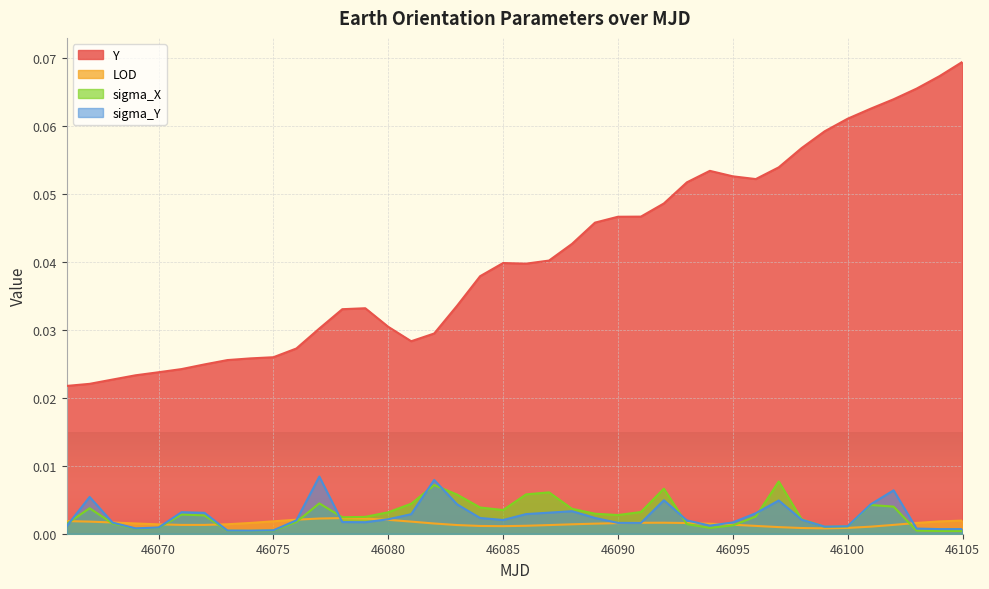

Where is sigma_X nearest to the value 0?

46104